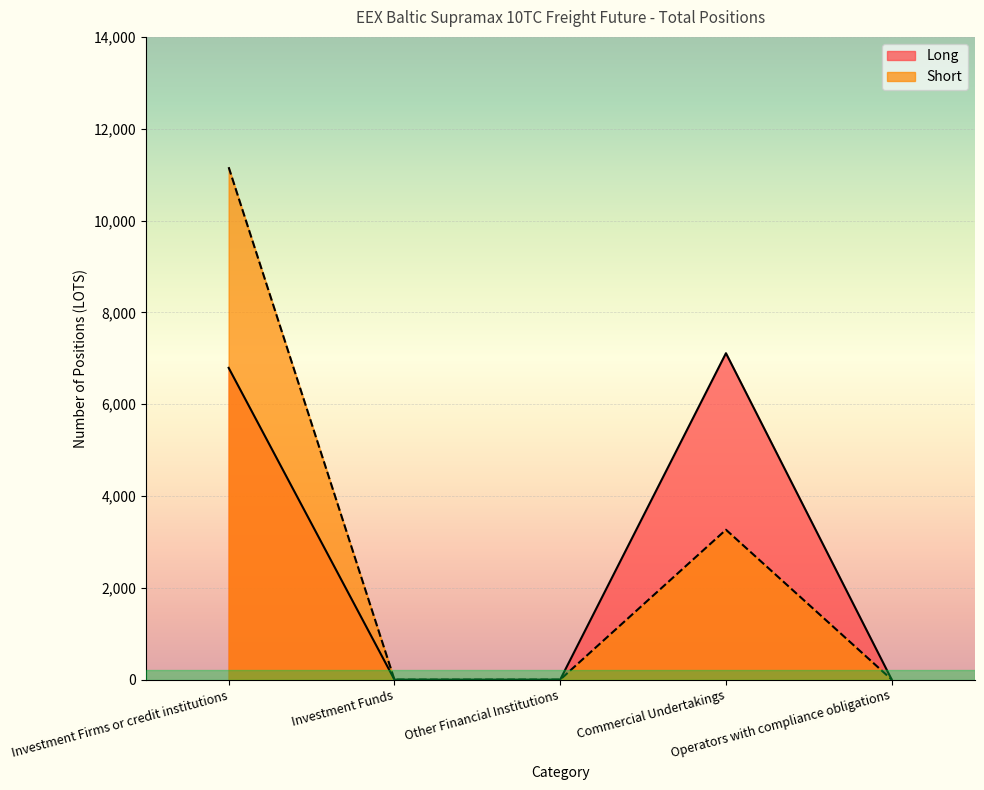

Is it true that Long equals 0.0 at Operators with compliance obligations?

True